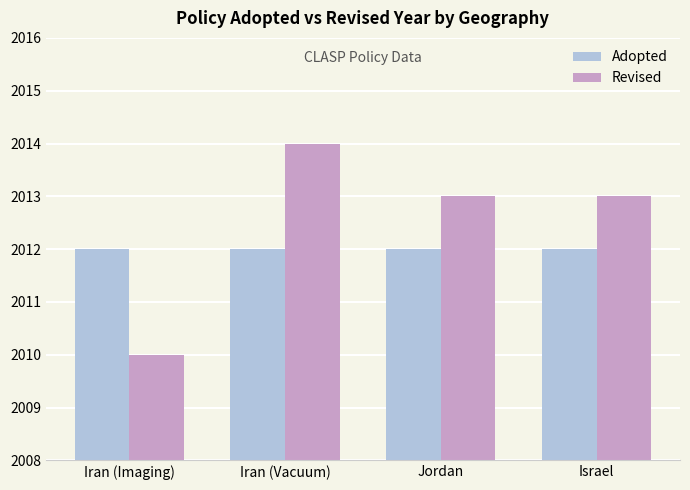

Which series has the largest total across all categories?

Revised